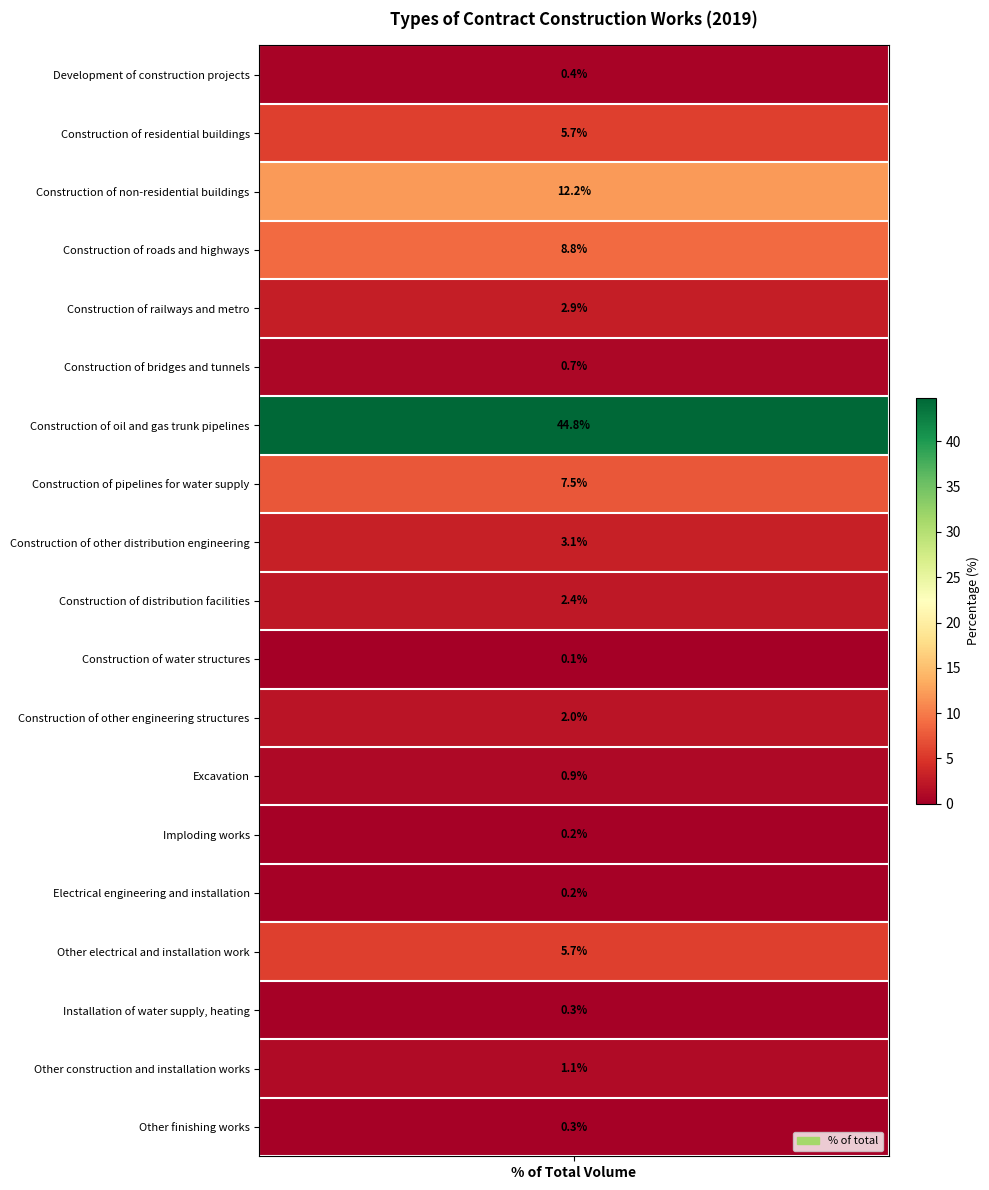

The value at Construction of other engineering structures is 3.0. True or false?

False